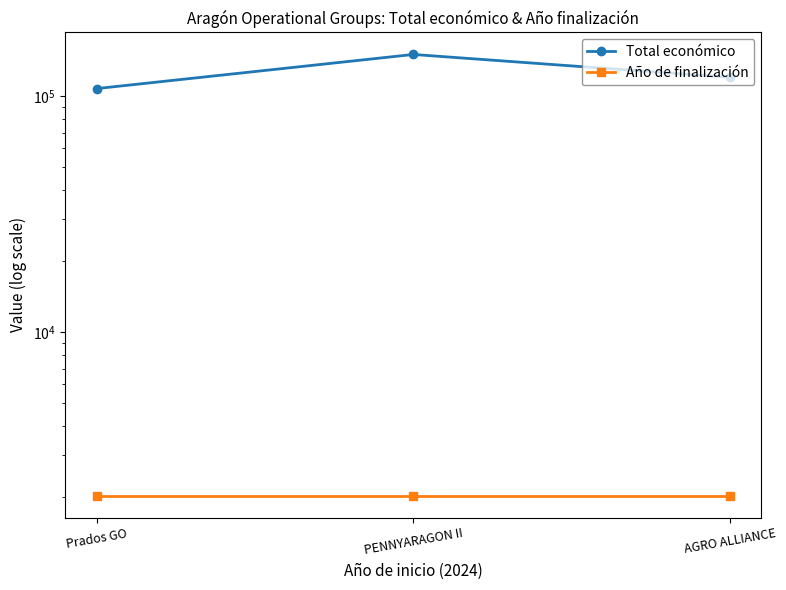

What are all the series names shown in the legend?

Total económico, Año de finalización